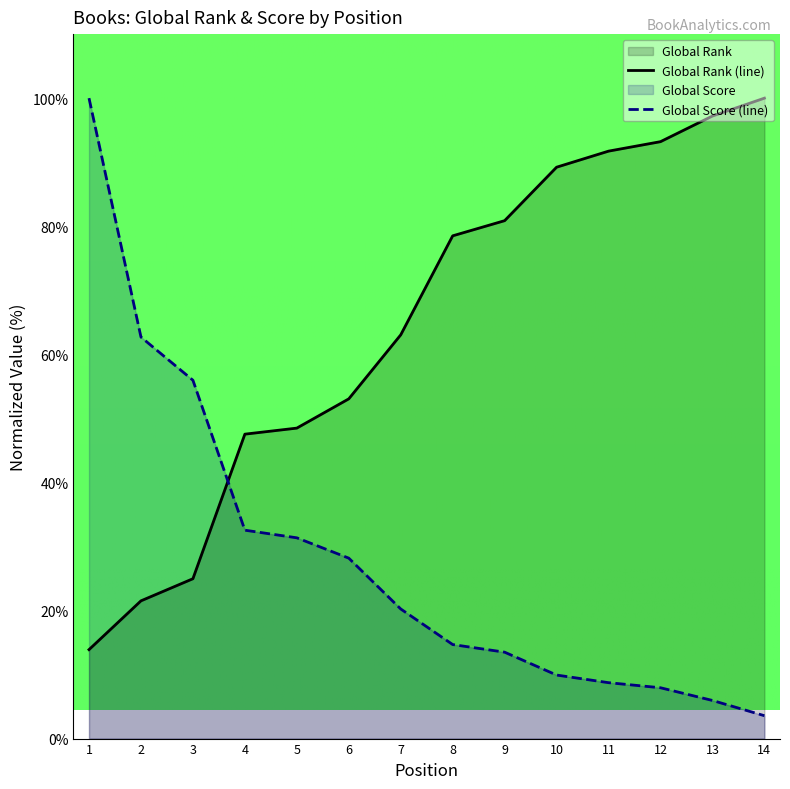

What is the difference between the highest and lowest values at 14?

96.4